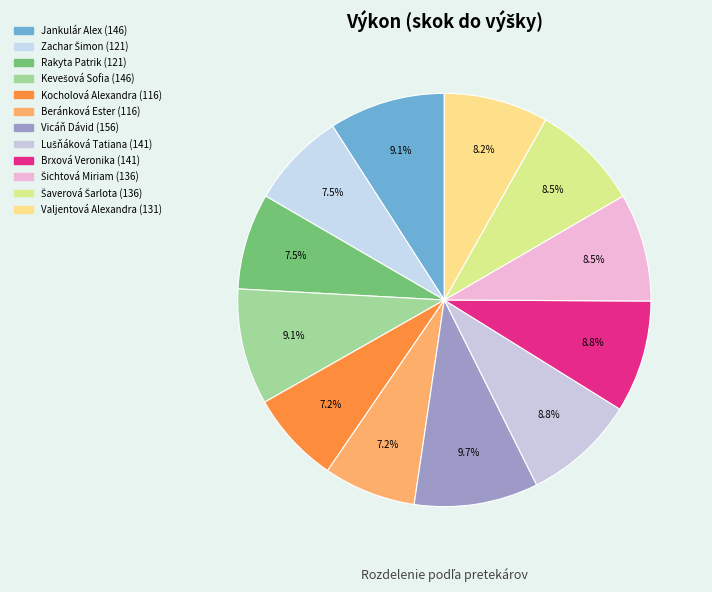

How many segments does this pie chart have?

12